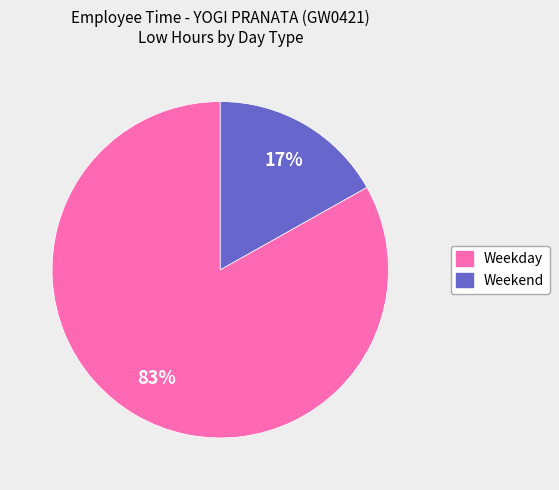

Is there a majority slice in this chart?

Yes